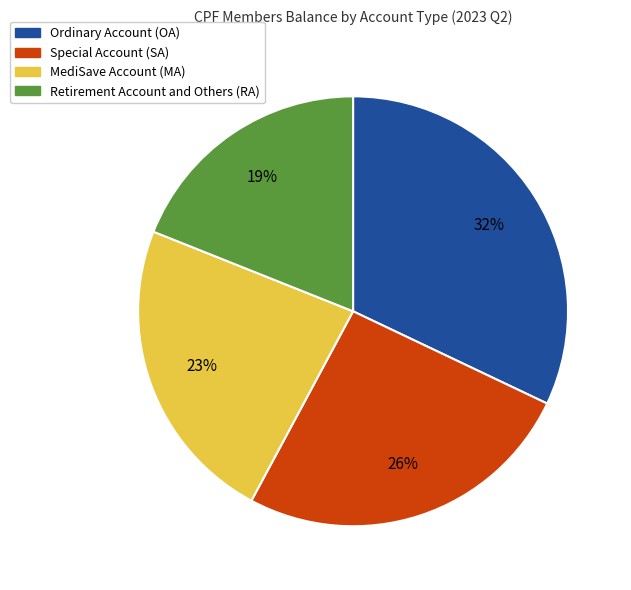

Is there any slice that represents more than half of the pie?

No